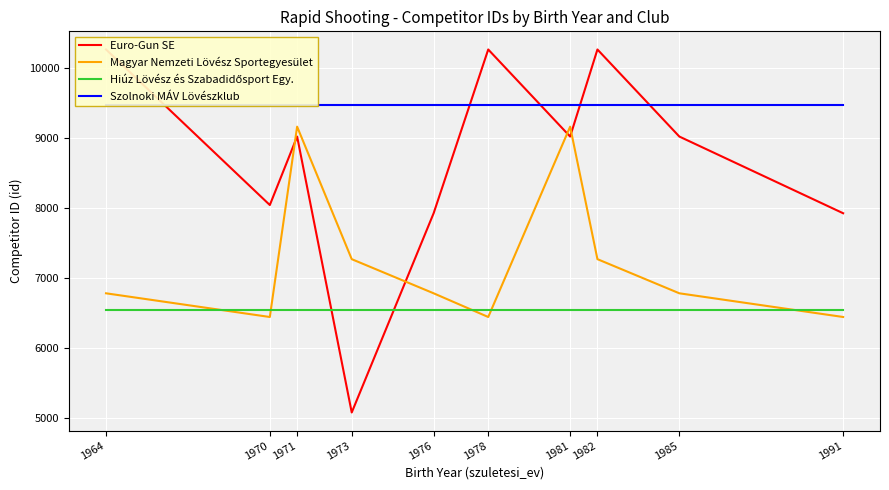

Is it true that Magyar Nemzeti Lövész Sportegyesület equals 3398 at 1964?

False